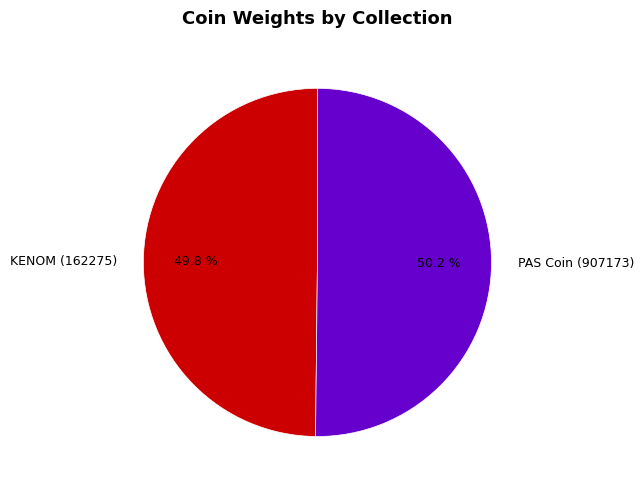

Combined, do PAS Coin (907173) and KENOM (162275) account for over 50%?

Yes